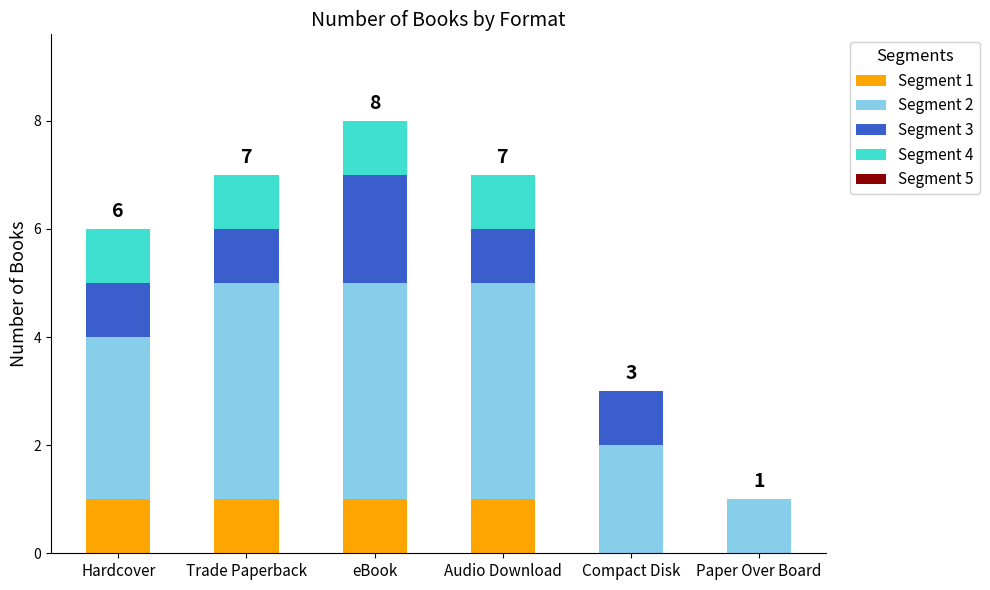

At which category is the sum across all series the highest?

eBook